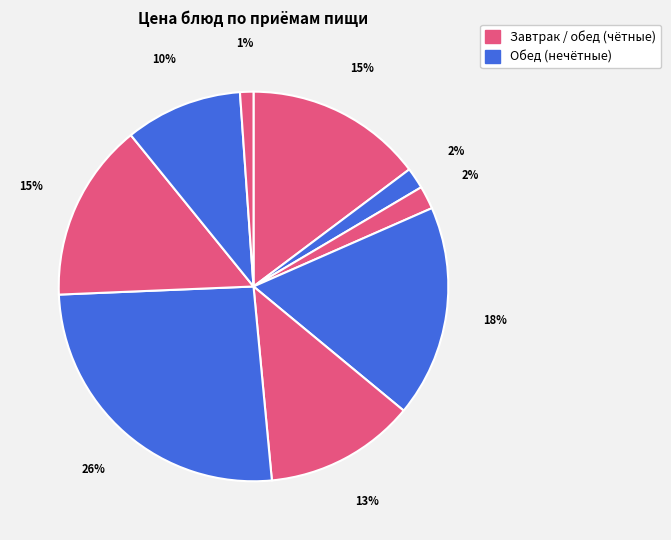

Count the number of slices in the pie.

9